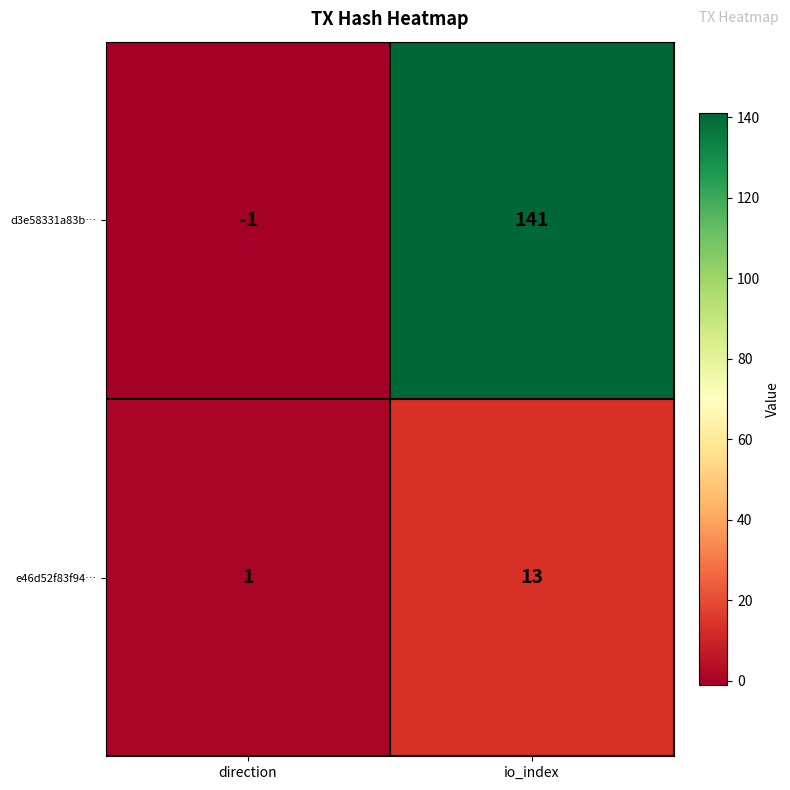

Rank the series at io_index from lowest to highest value.

e46d52f83f94…, d3e58331a83b…